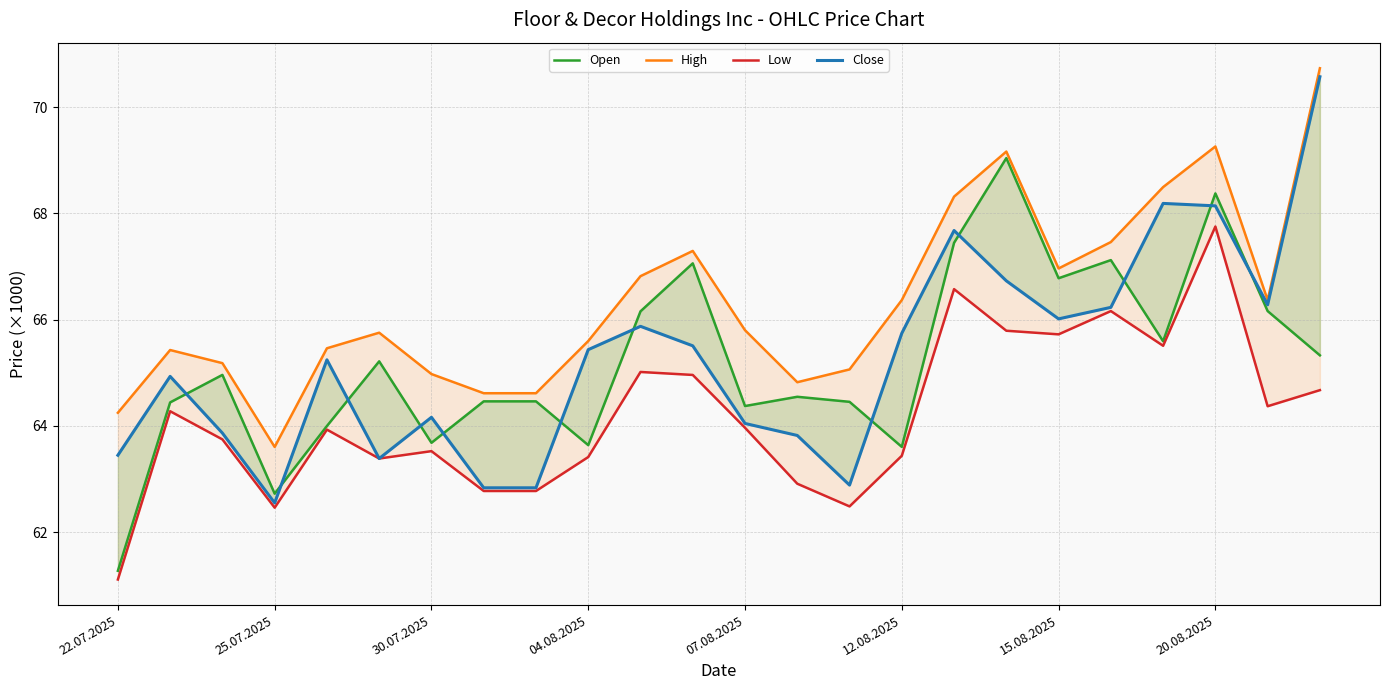

True or false: Low and Open cross at least once.

False